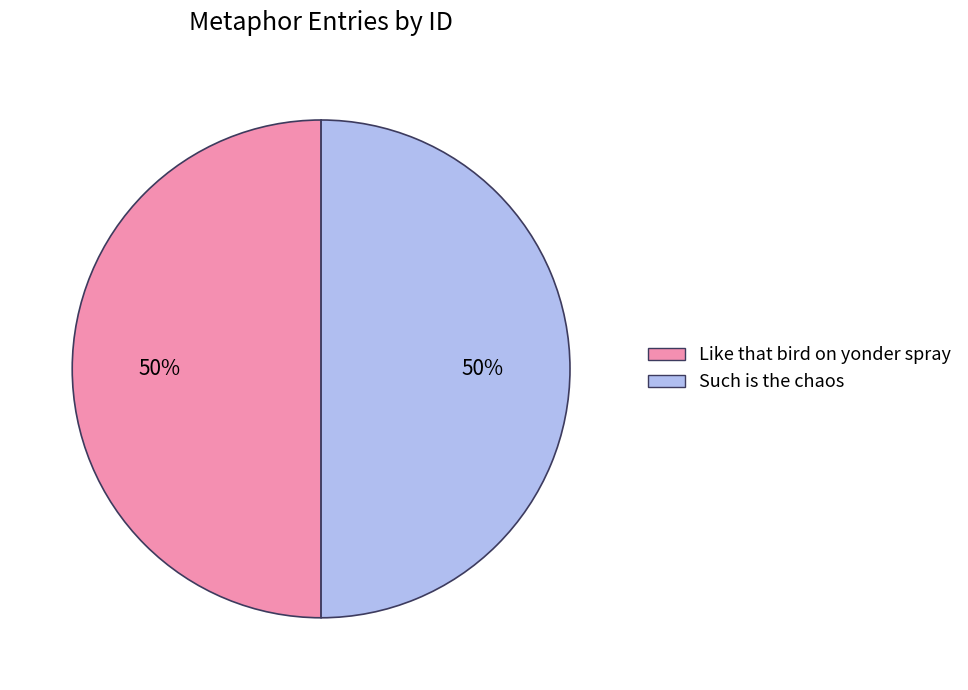

Is the sum of Like that bird on yonder spray and Such is the chaos greater than half?

Yes